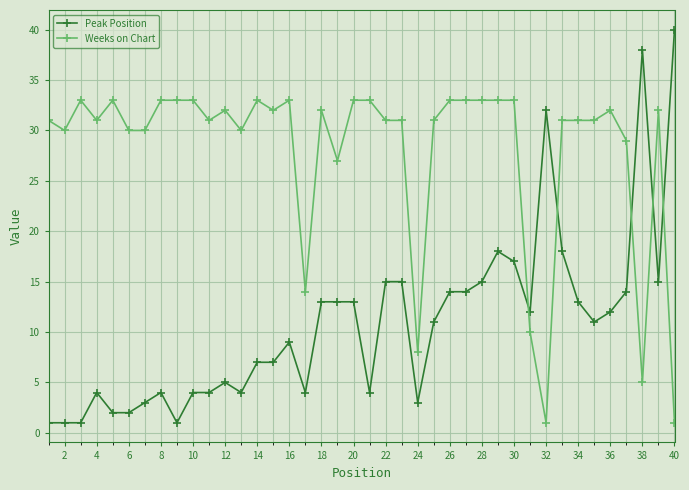

Which series has the largest range (max minus min)?

Peak Position